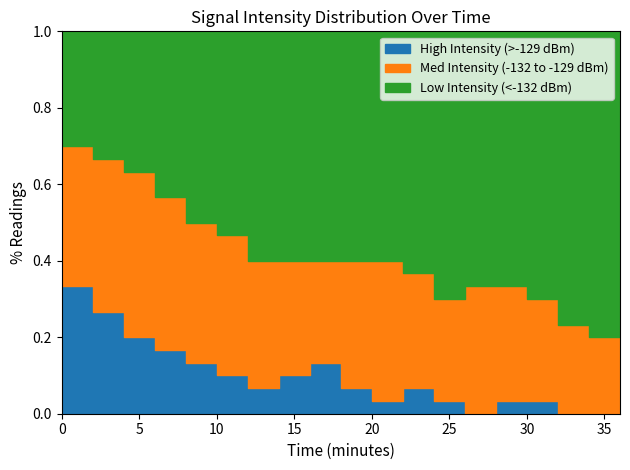

What are all the series names shown in the legend?

High Intensity (>-129 dBm), Med Intensity (-132 to -129 dBm), Low Intensity (<-132 dBm)